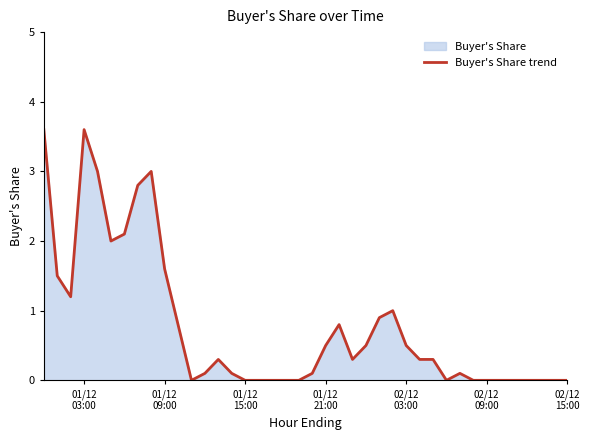

What is the difference between the maximum and minimum values?

3.6